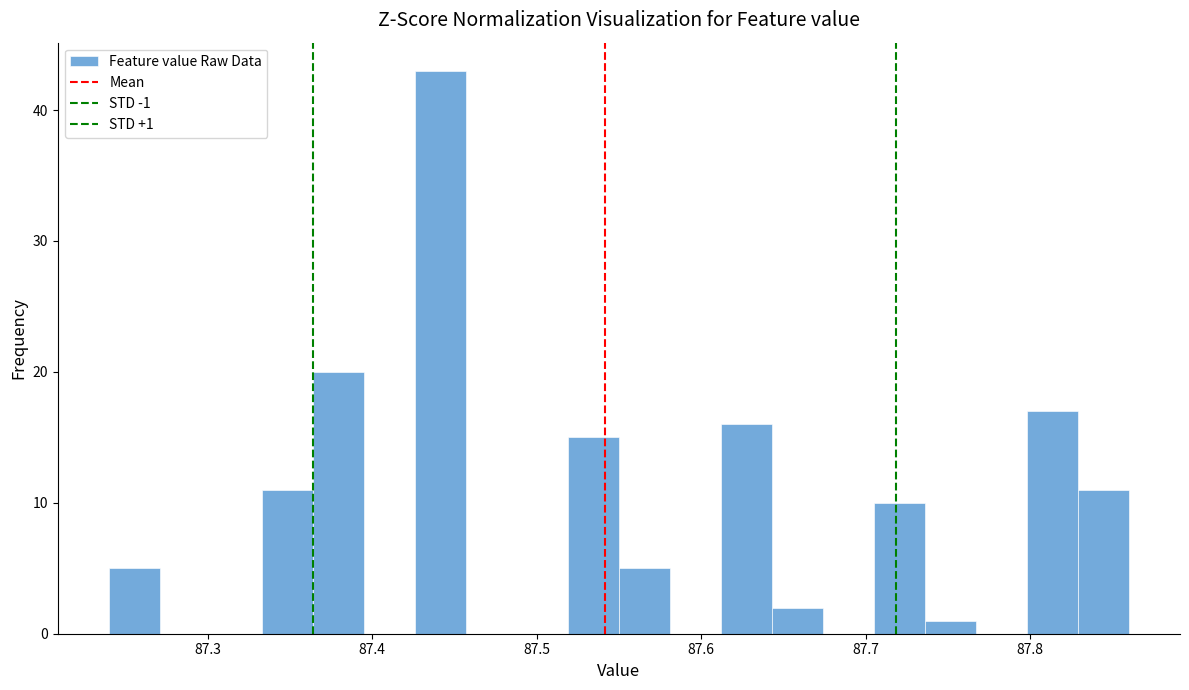

Read against the x-axis, roughly where is the centre of the tallest bar?

87.44